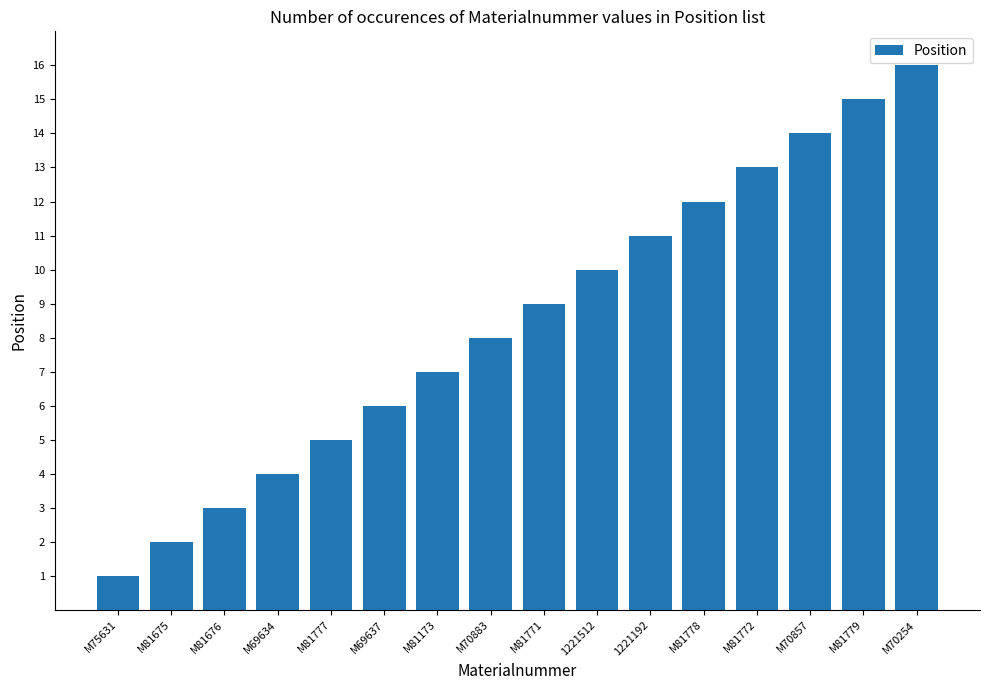

Rank the categories by value from lowest to highest.

M75631, M81675, M81676, M69634, M81777, M69637, M81173, M70883, M81771, 1221512, 1221192, M81778, M81772, M70857, M81779, M70254